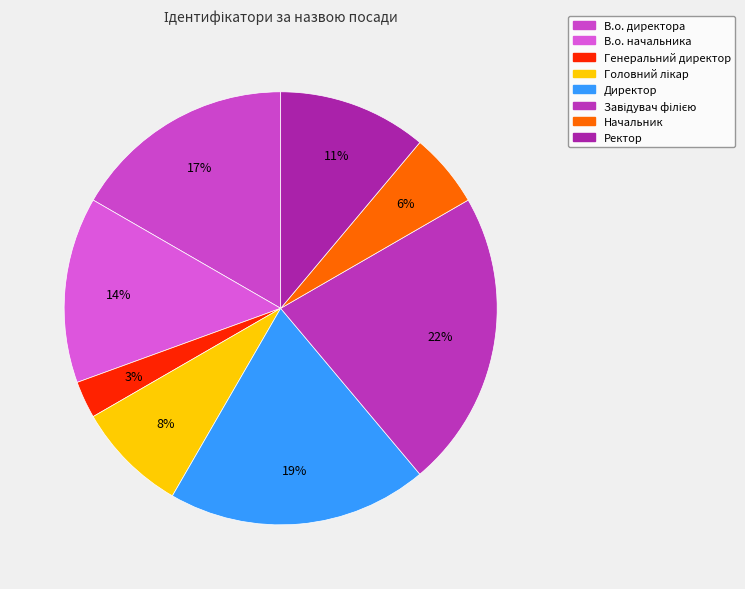

How many segments does this pie chart have?

8